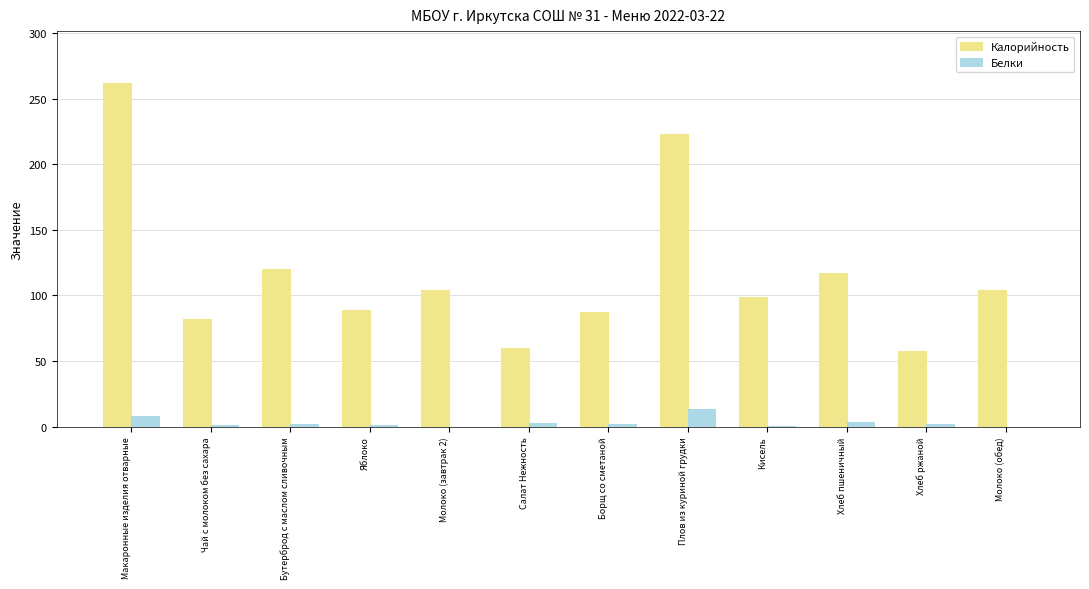

Are the bars horizontal?

No